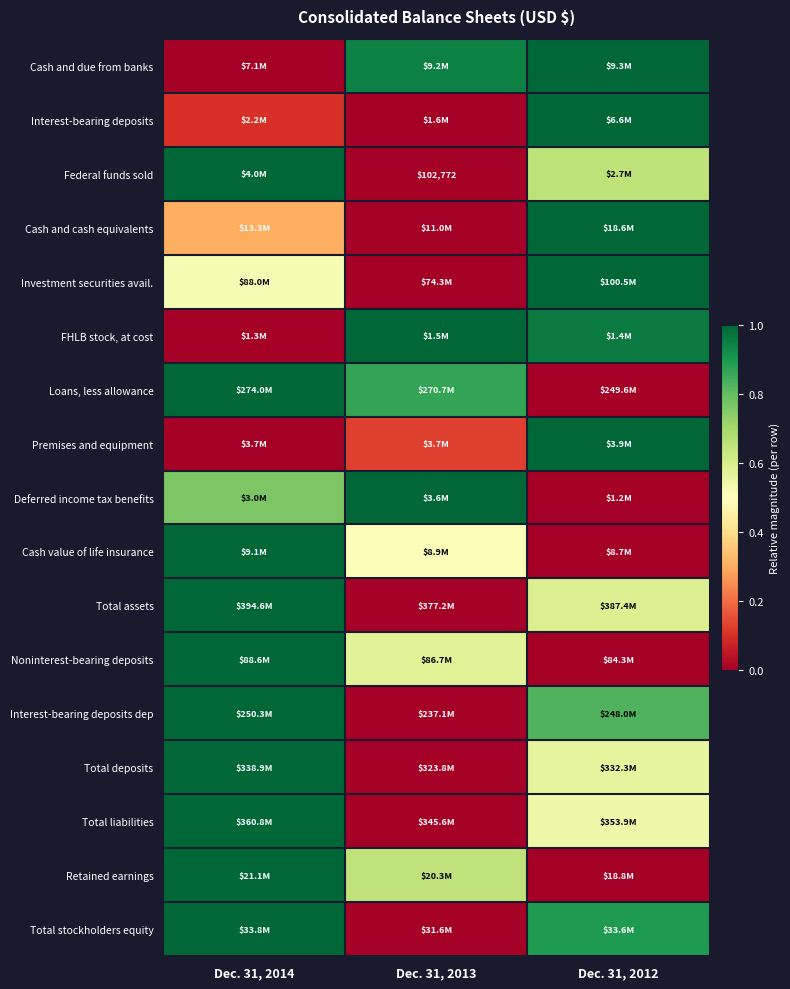

Which series has the largest range (max minus min)?

Investment securities avail.